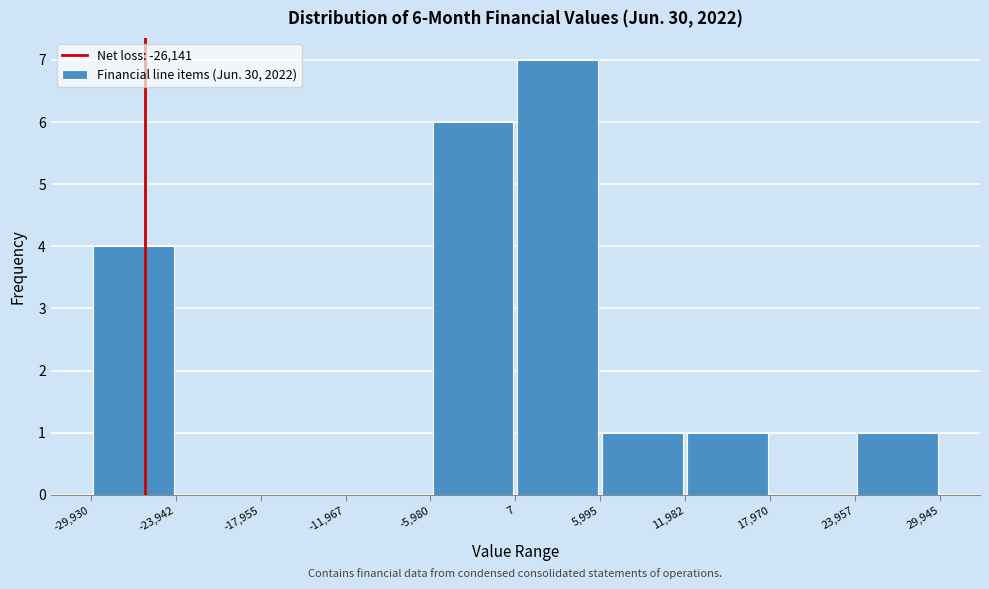

Which range on the x-axis has the tallest bar?

7 to 5,995